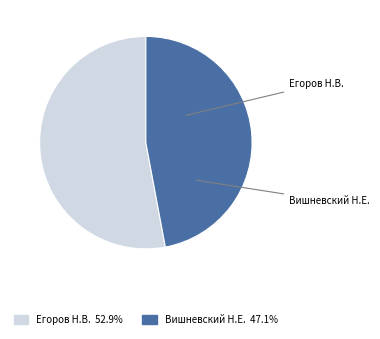

Is there any slice that represents more than half of the pie?

Yes